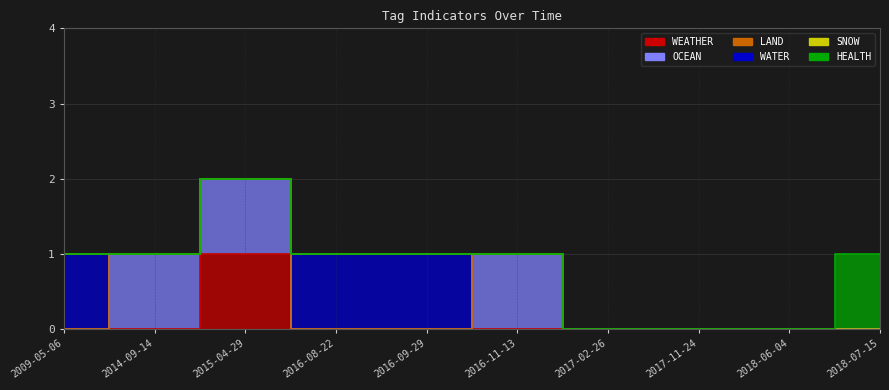

True or false: LAND has a value of 0 at 2016-08-22.

True